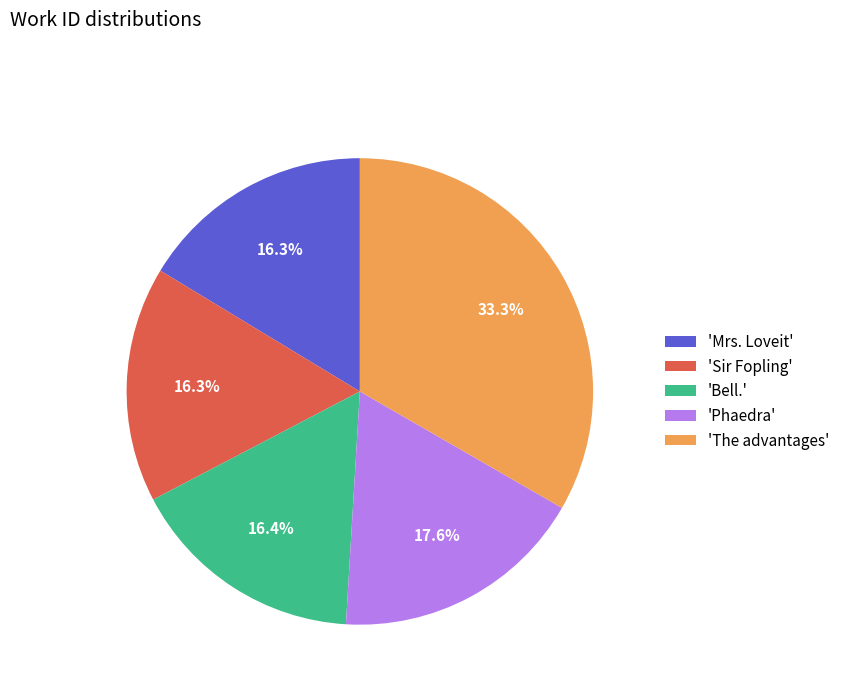

To the nearest percent, what is the average slice percentage?

20%